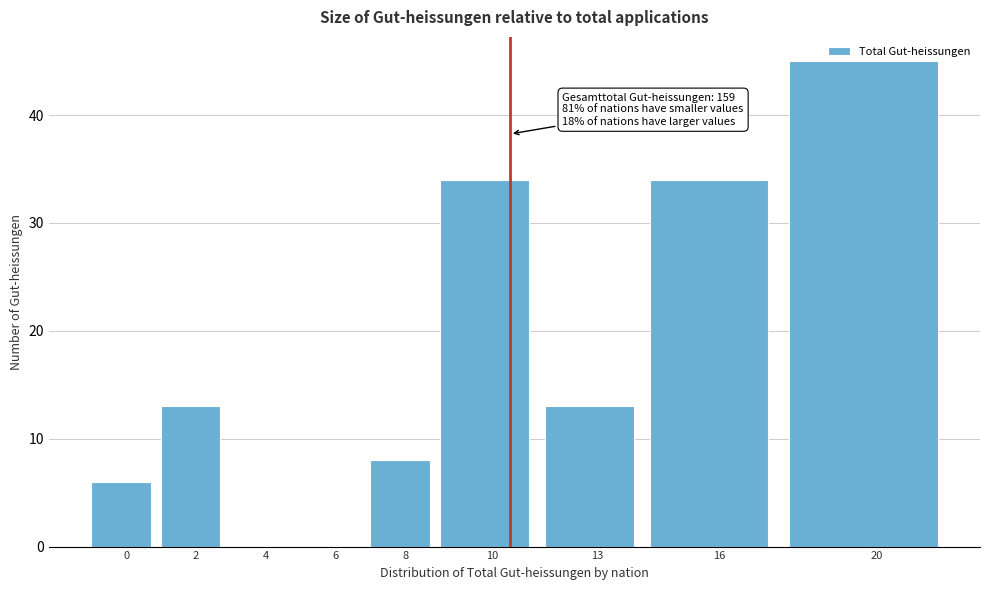

The chart shows a value of 13 at 2. True or false?

True